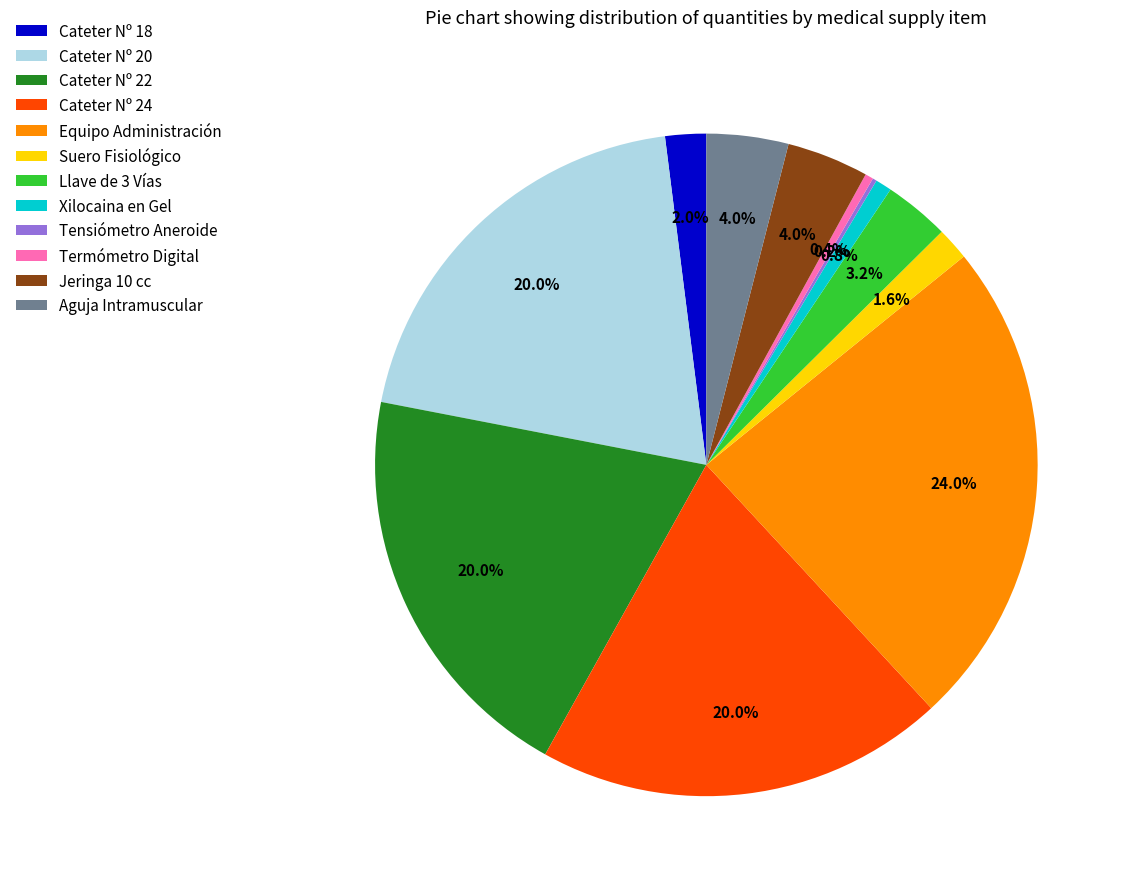

What percentage do Equipo Administración and Suero Fisiológico together represent?

25.5%